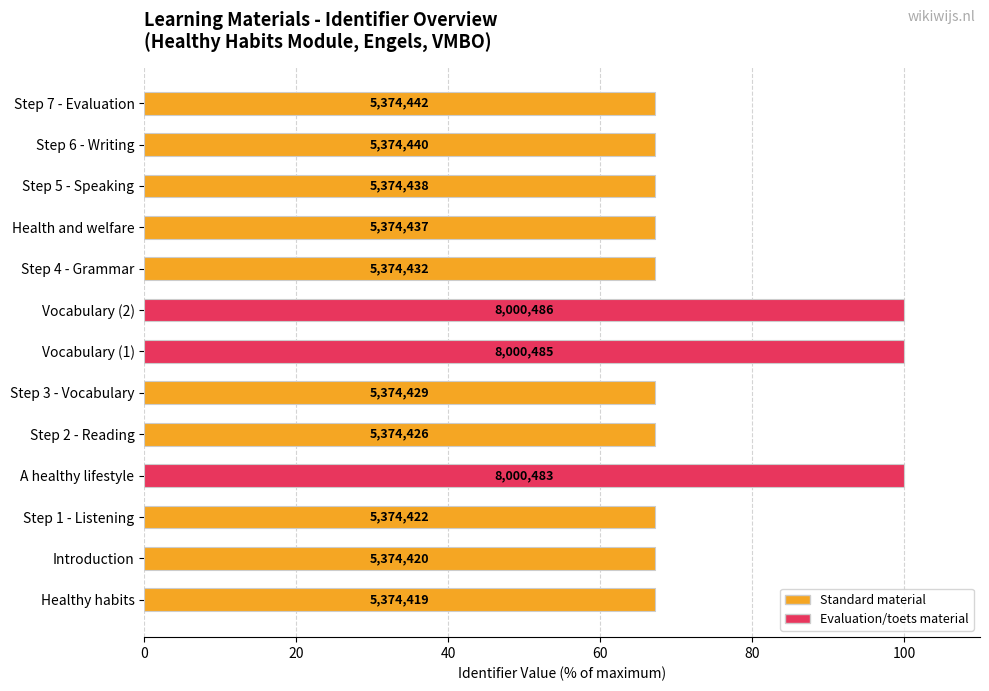

How many bars are there in total?

13